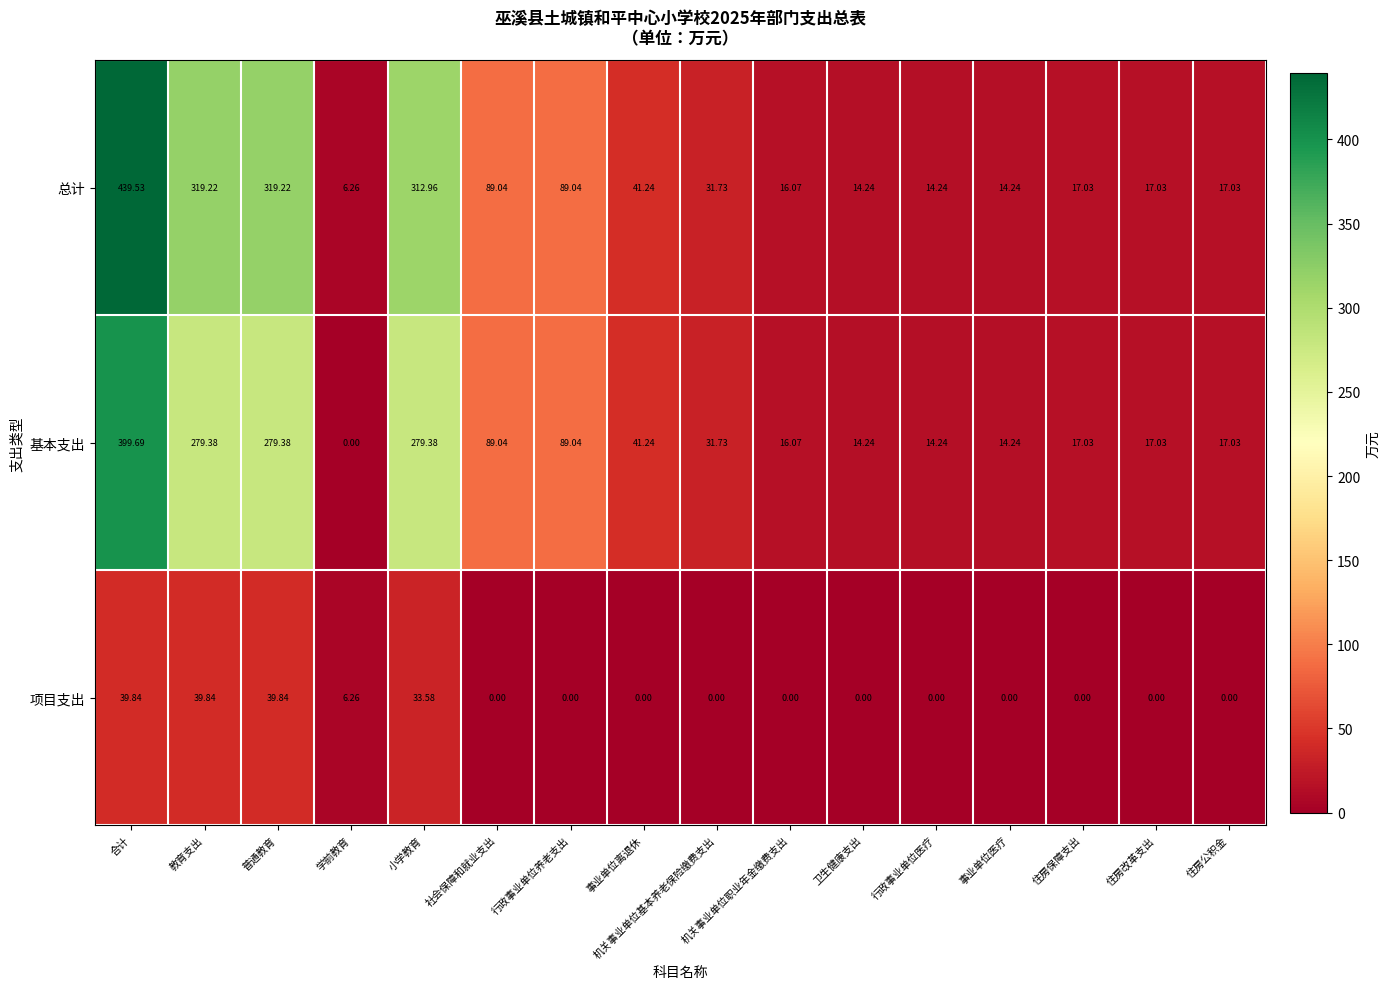

Which series has the largest range (max minus min)?

总计